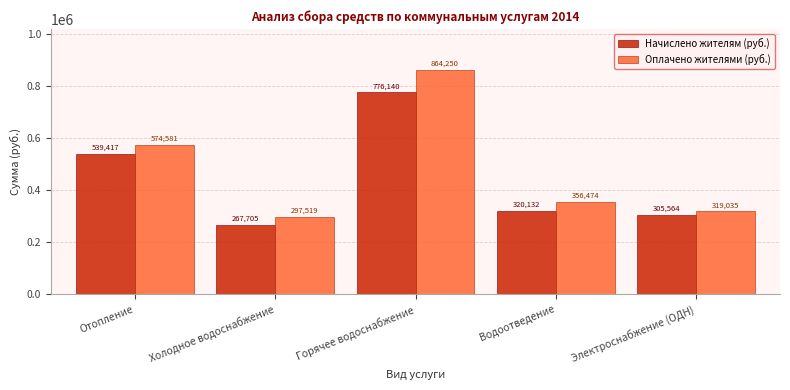

True or false: Начислено жителям (руб.) has a value of 539416.6 at Отопление.

True